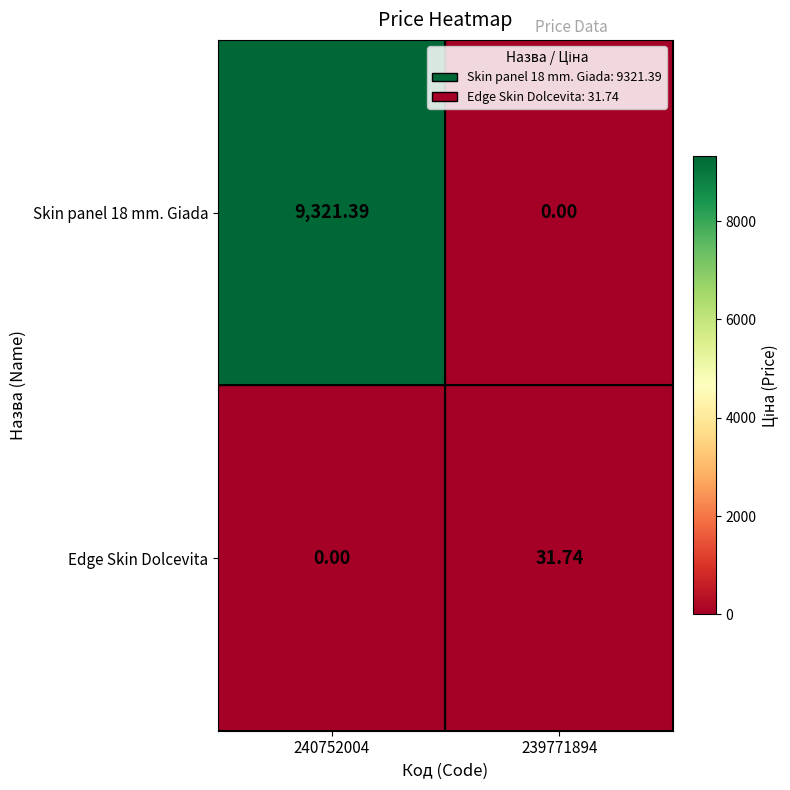

What is the total value across all series at 240752004?

9321.4